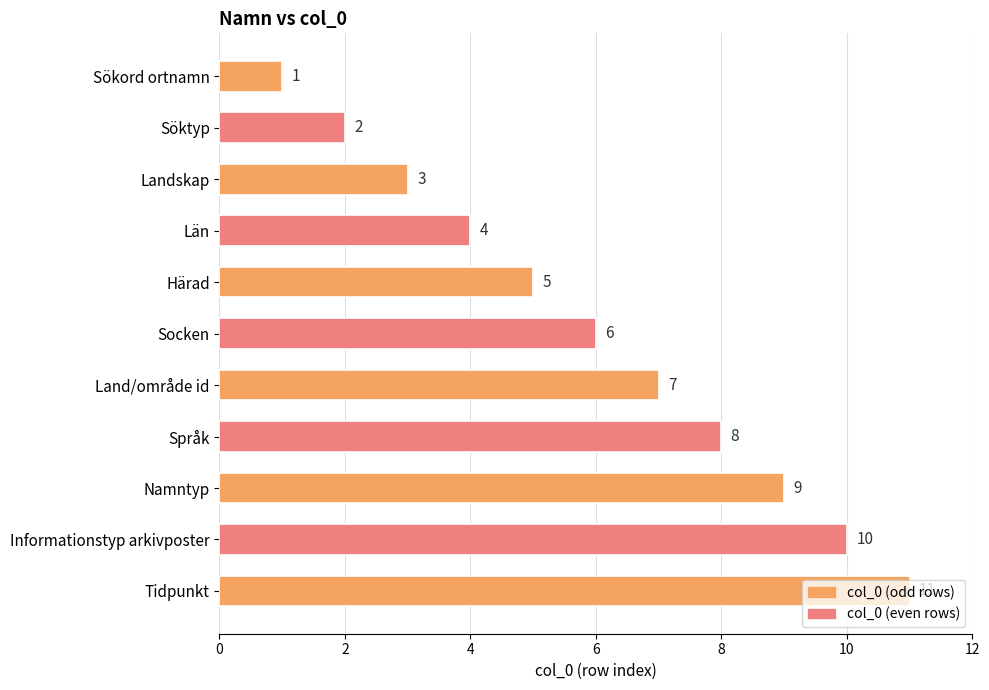

What is the sum of all values?

66